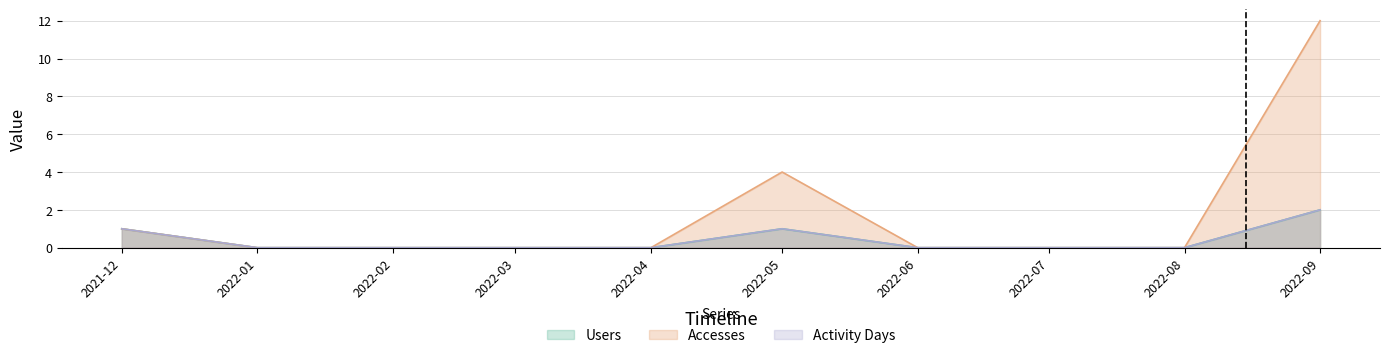

How many values in Accesses are above zero?

3